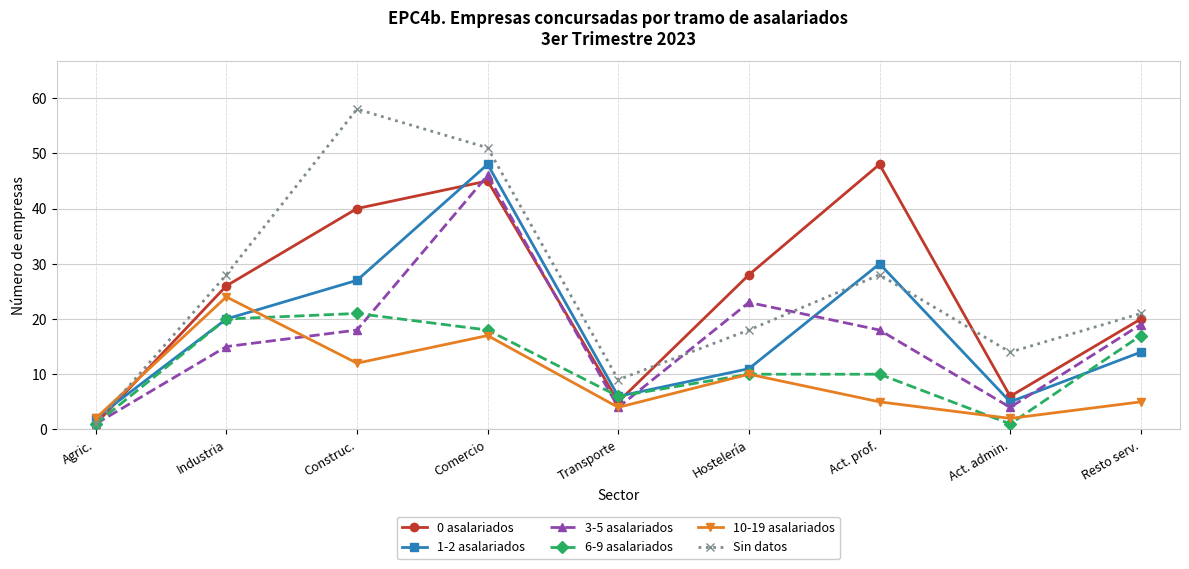

What is the minimum value for 3-5 asalariados?

1